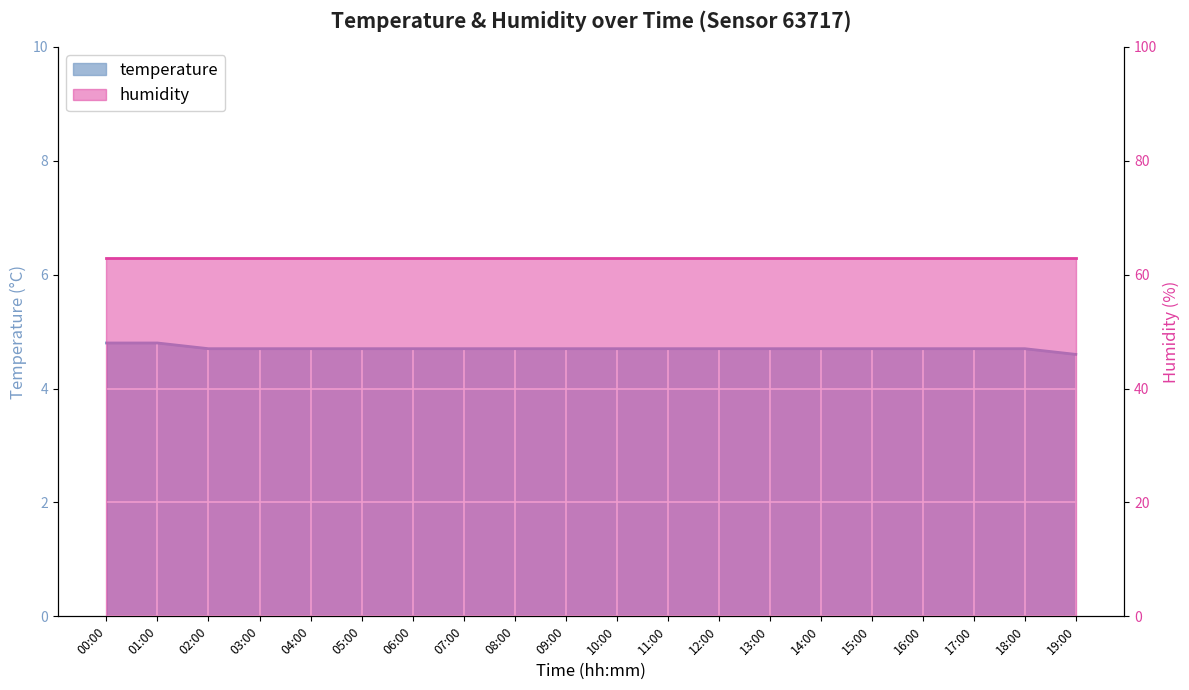

Which label corresponds to the largest value in the chart?

00:00